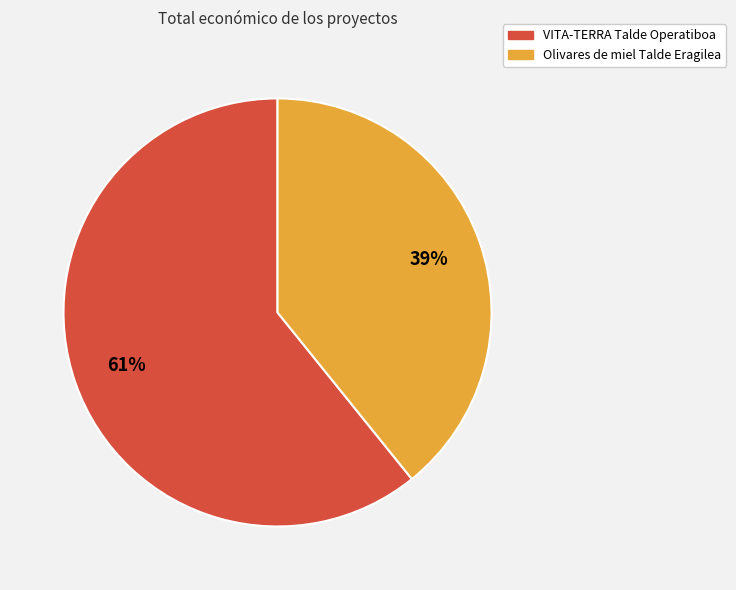

Rank the categories by value from highest to lowest.

VITA-TERRA Talde Operatiboa, Olivares de miel Talde Eragilea